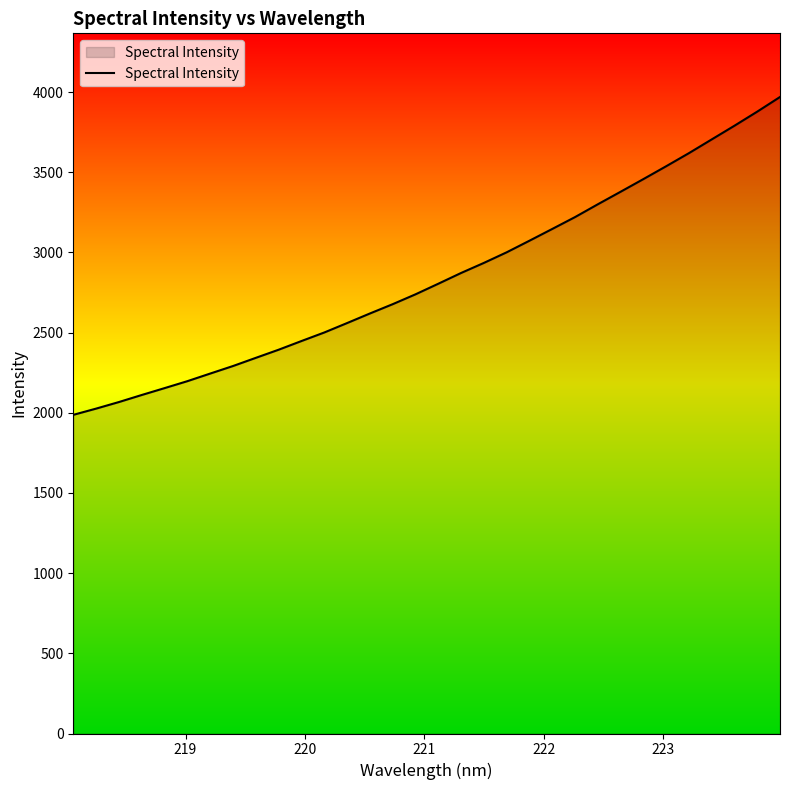

What is the difference between the maximum and minimum values?

1982.4